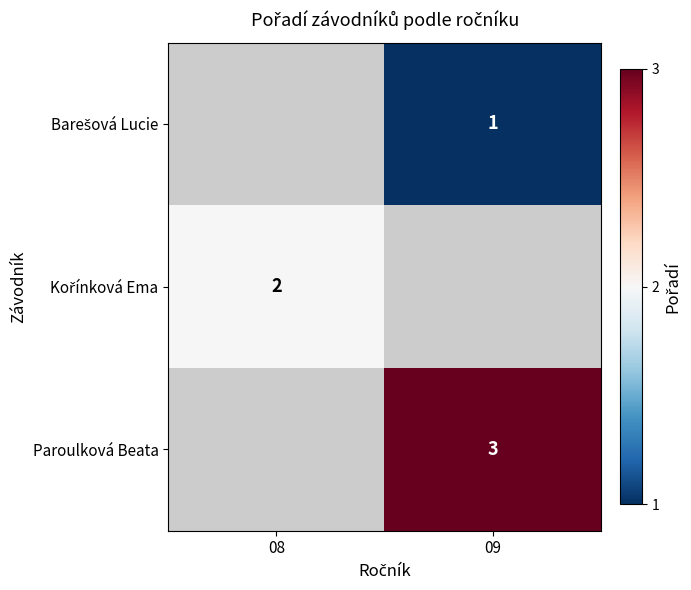

Between 08 and 09, which is larger?

09